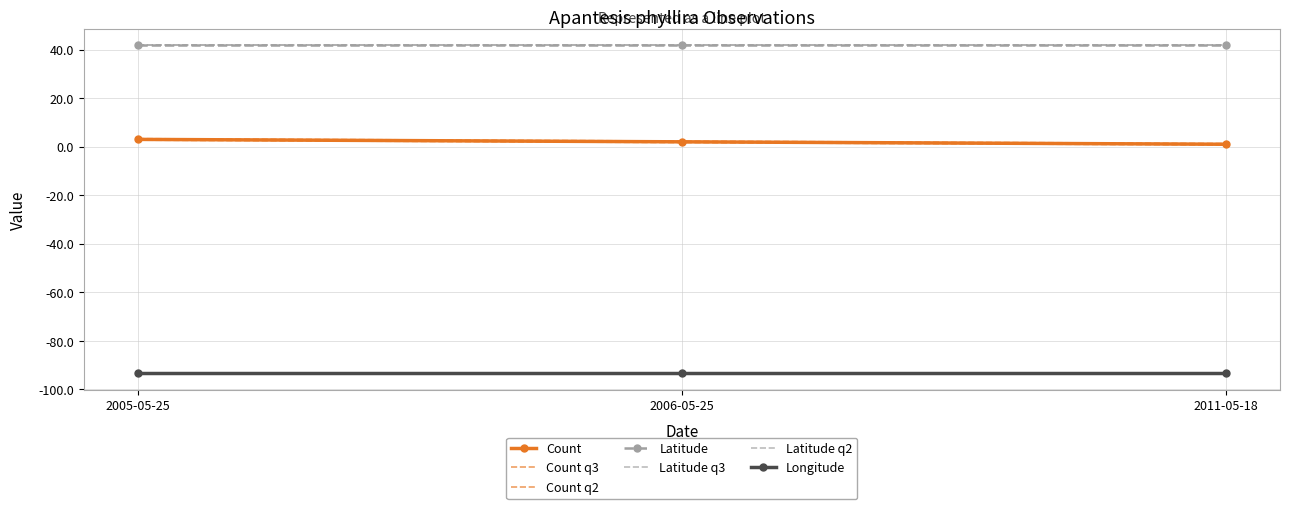

At which category is the sum across all series the highest?

2005-05-25